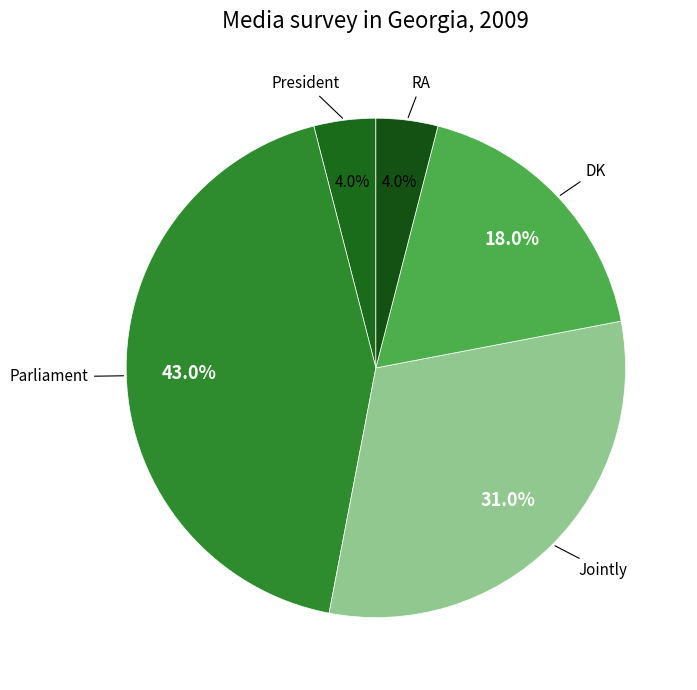

Which category has the smallest portion of the pie?

President